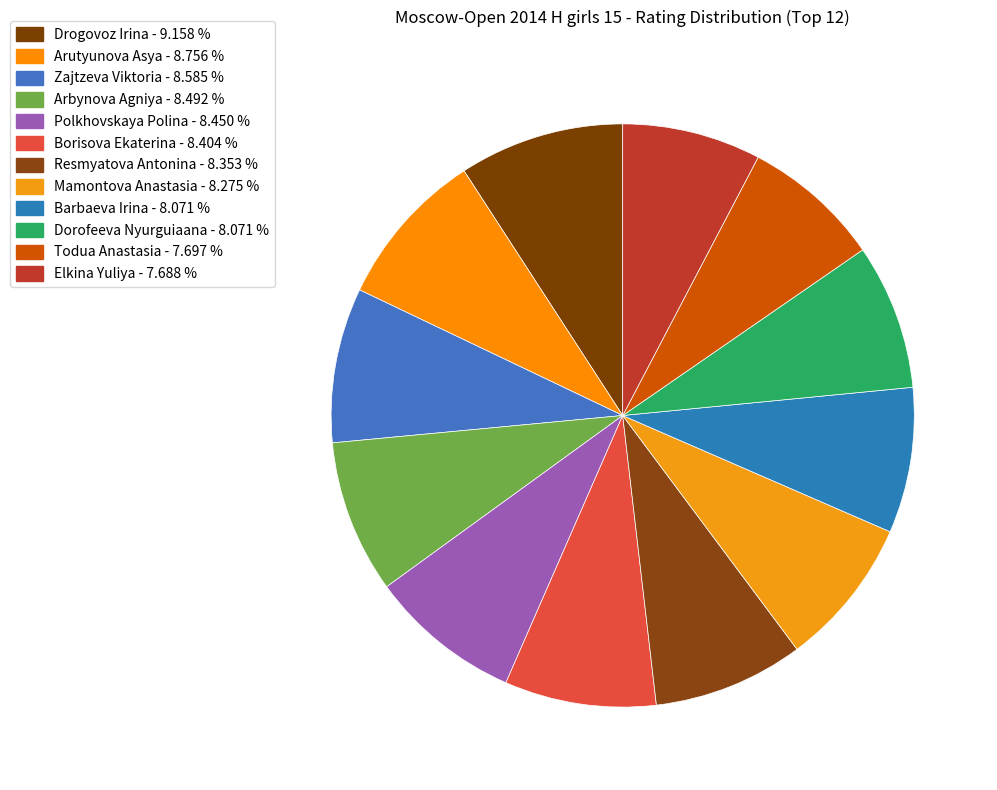

What is the change in value from Dorofeeva Nyurguiaana to Elkina Yuliya?

-83